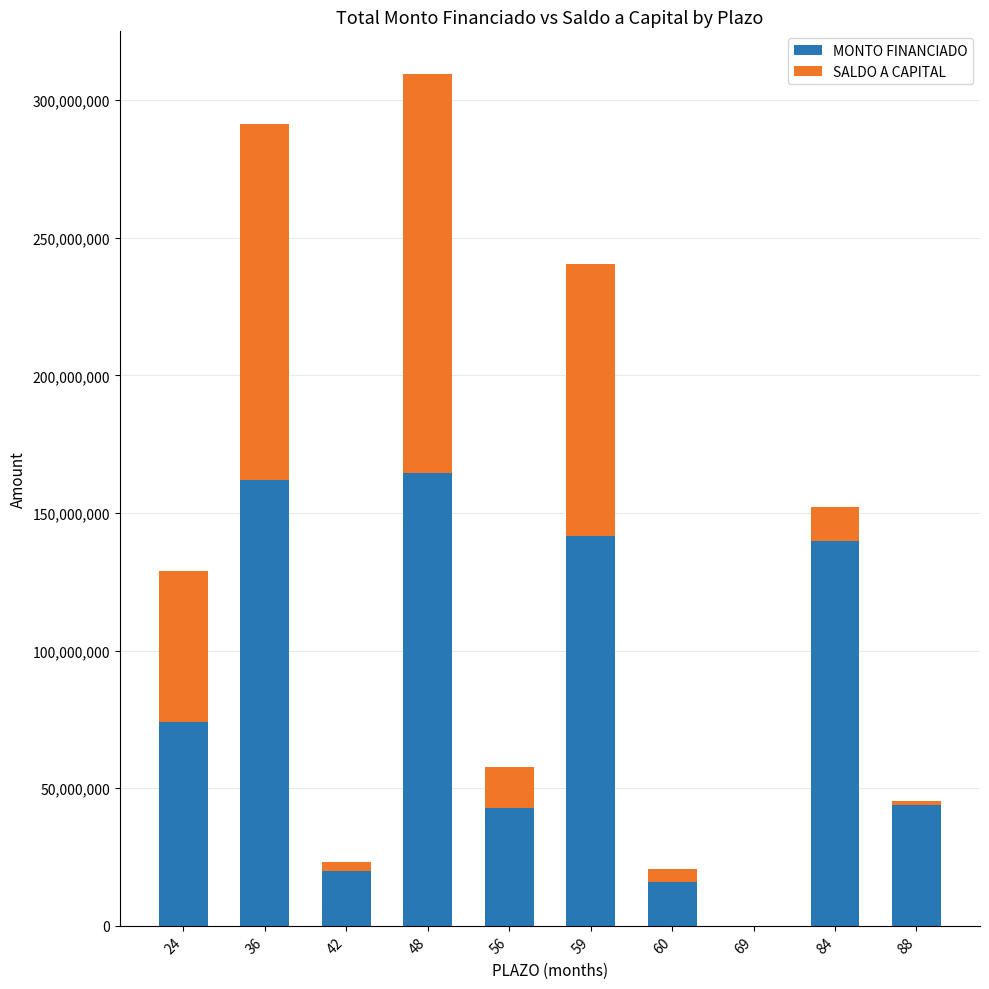

The MONTO FINANCIADO series shows 43885392 at 88. True or false?

True